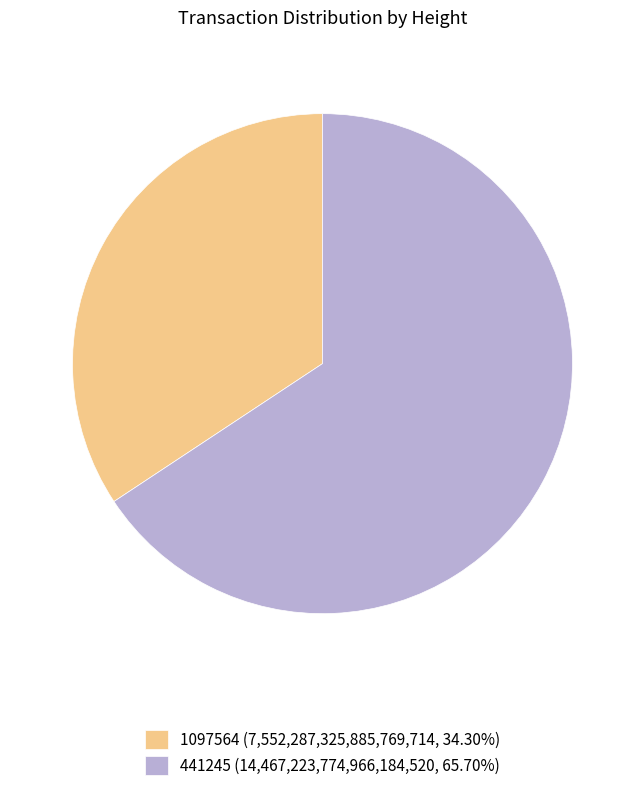

Is it true that 1097564 is 34% of the pie?

True